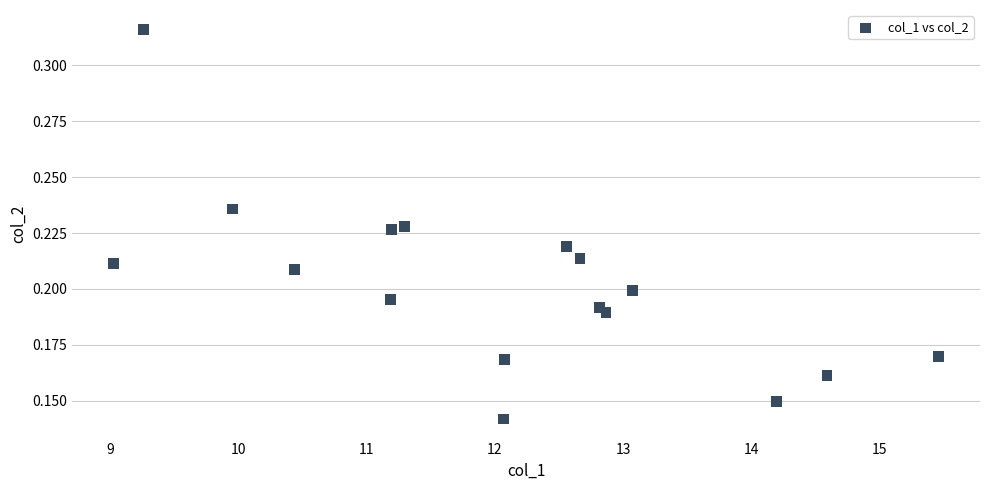

What is the range of X values (max minus min)?

6.4